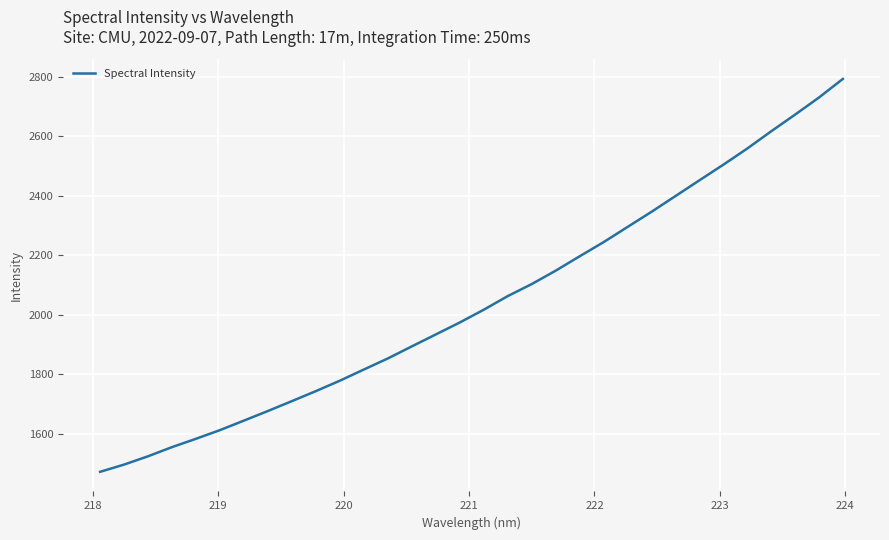

What is the sum of all values?

65394.8